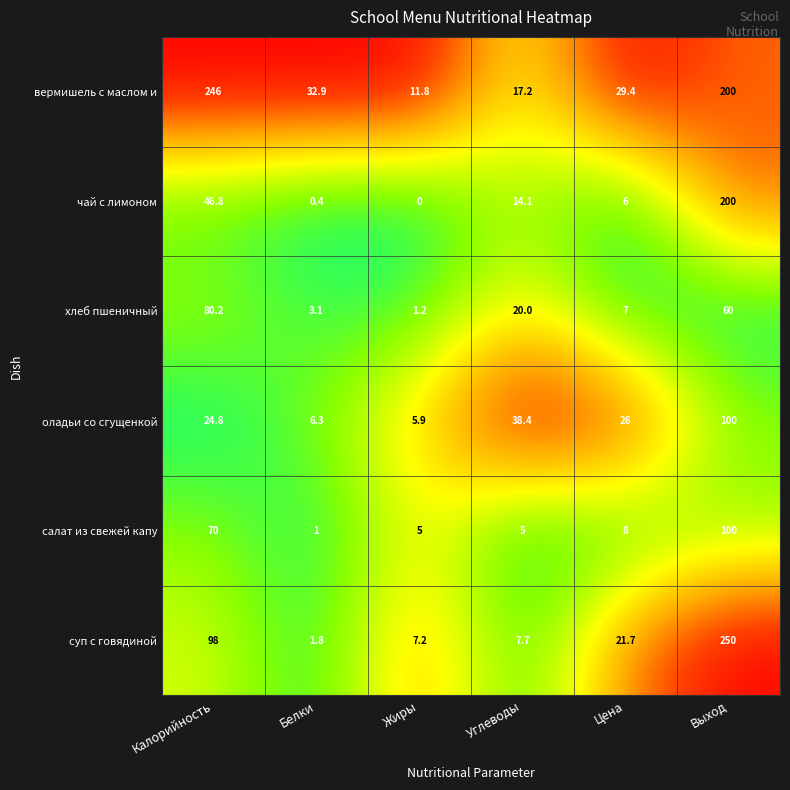

What is the total value across all series at Калорийность?

565.8